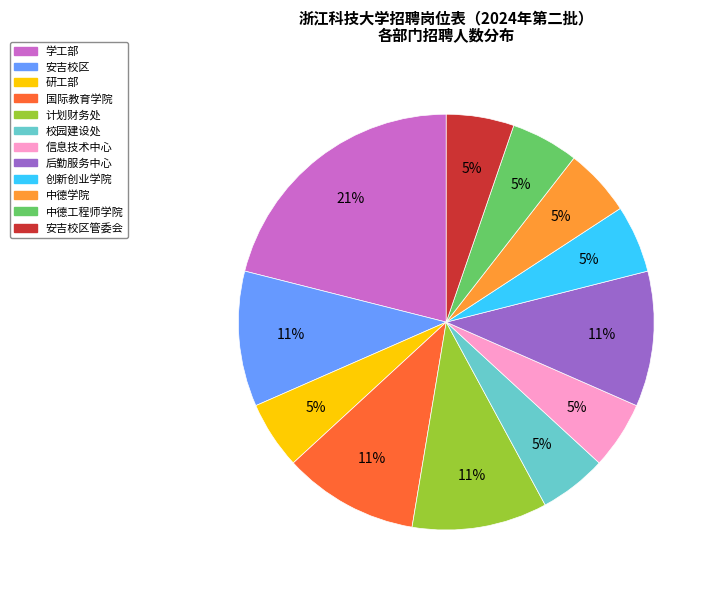

To the nearest percent, what is the average slice percentage?

8%